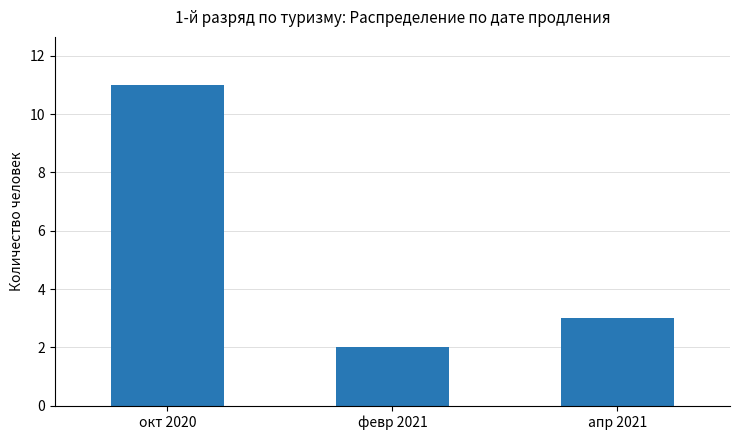

List the labels in order of value, largest first.

окт 2020, апр 2021, февр 2021